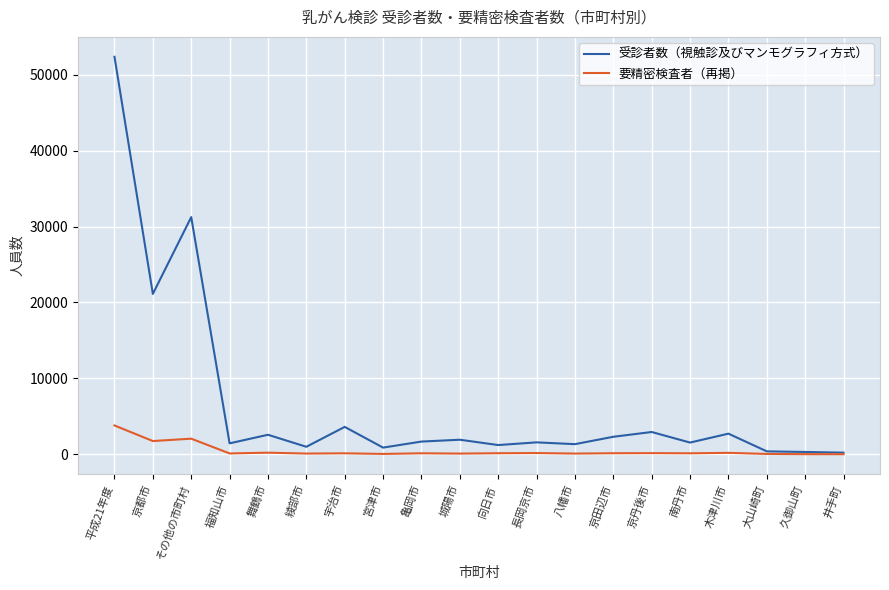

The 要精密検査者（再掲） series shows 92 at 綾部市. True or false?

True